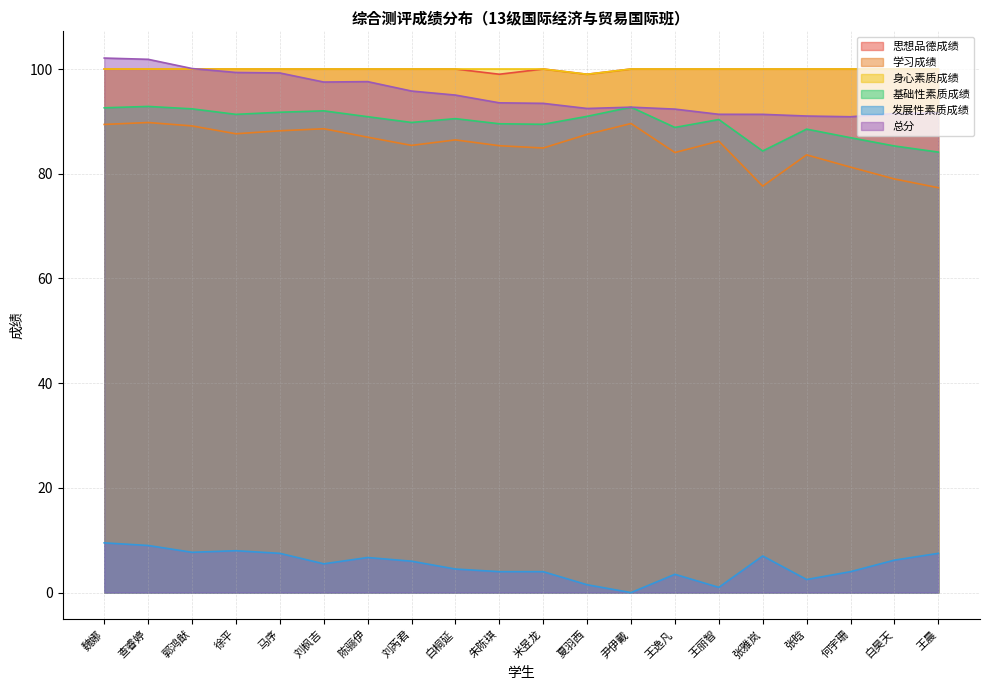

At which category does the chart reach its minimum across all series?

尹伊戴